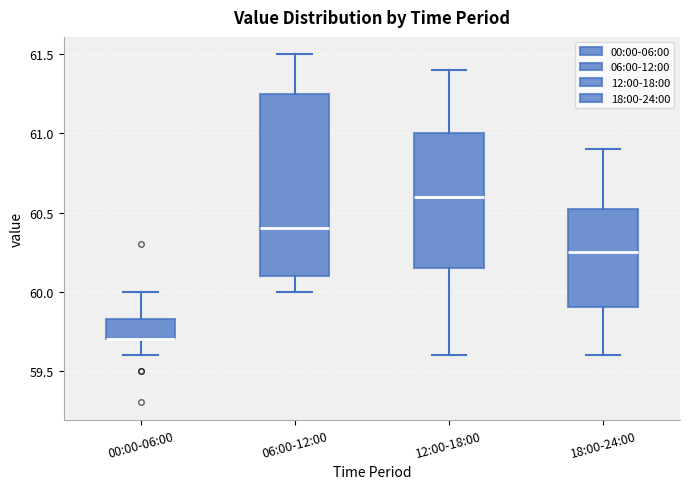

Reading left to right, read every box against the y-axis: the position of its median line, the range the box covers, and the ends of its whiskers. The values are not printed on the chart, so give them approximately, as read against the axis.

00:00-06:00: median 59.70 (drawn on the box's lower edge), box 59.70 to 59.85, whiskers 59.60 to 60.00
06:00-12:00: median 60.40, box 60.10 to 61.25, whiskers 60.00 to 61.50
12:00-18:00: median 60.60, box 60.15 to 61.00, whiskers 59.60 to 61.40
18:00-24:00: median 60.25, box 59.90 to 60.55, whiskers 59.60 to 60.90